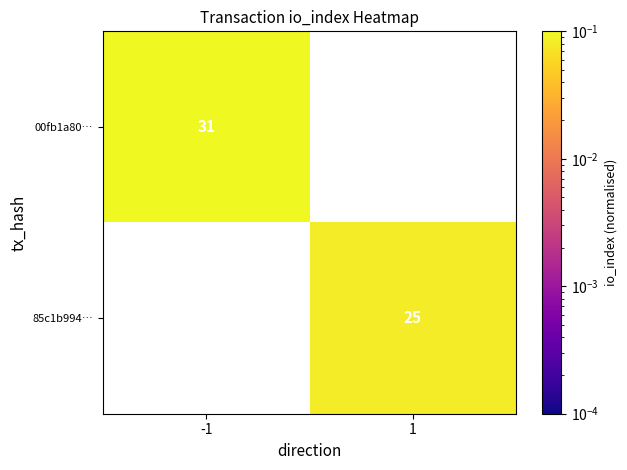

Is it true that 00fb1a80… equals 44.5 at -1?

False